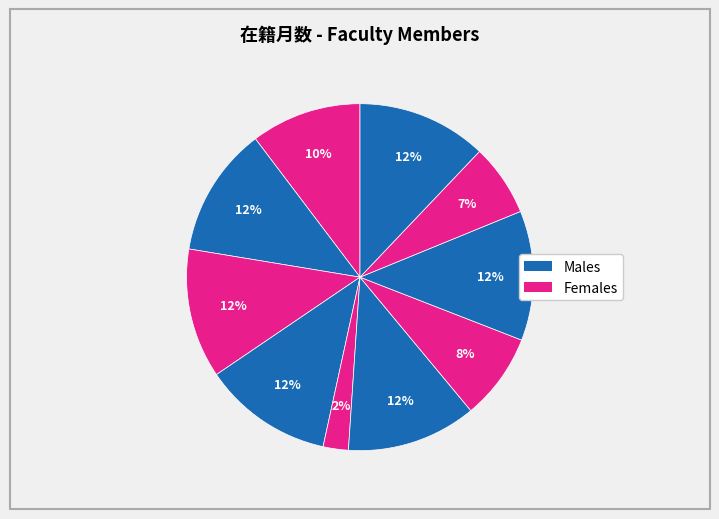

How many segments does this pie chart have?

10